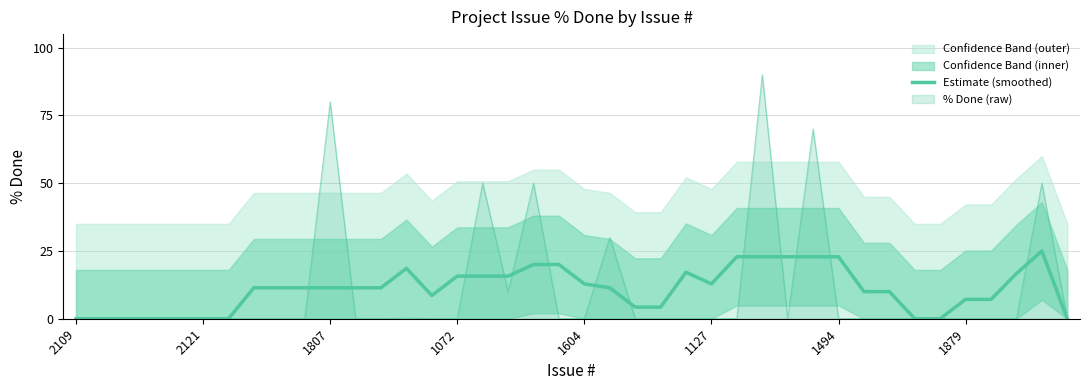

How many positive values are there?

30